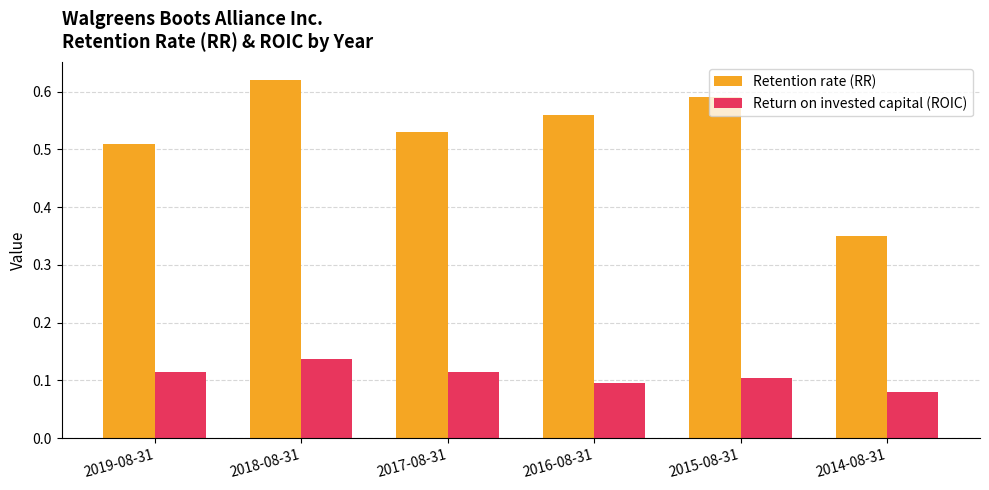

True or false: Retention rate (RR) has a value of 0.8 at 2017-08-31.

False